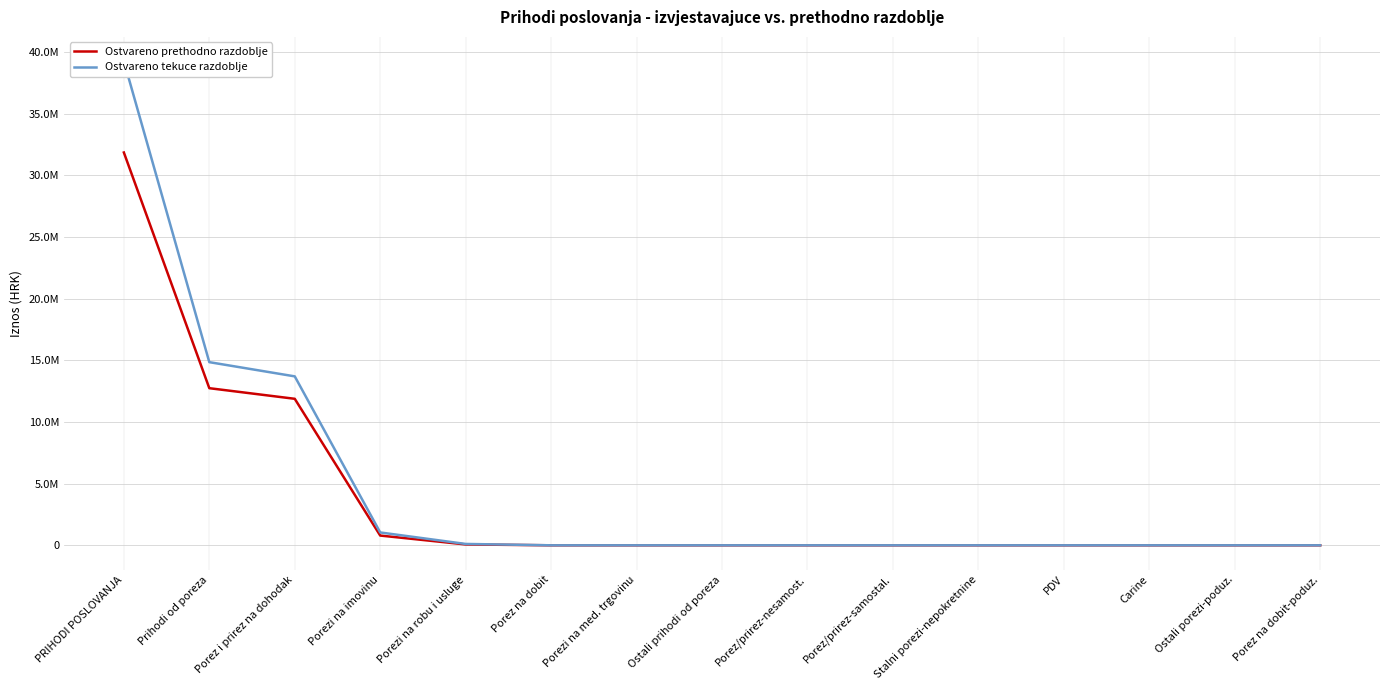

How many series are shown in this chart?

2